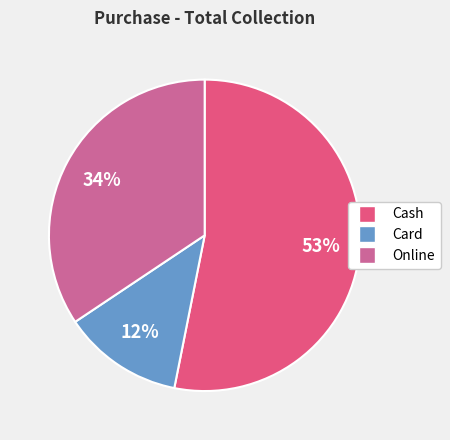

The Cash slice represents 53% of the pie. True or false?

True